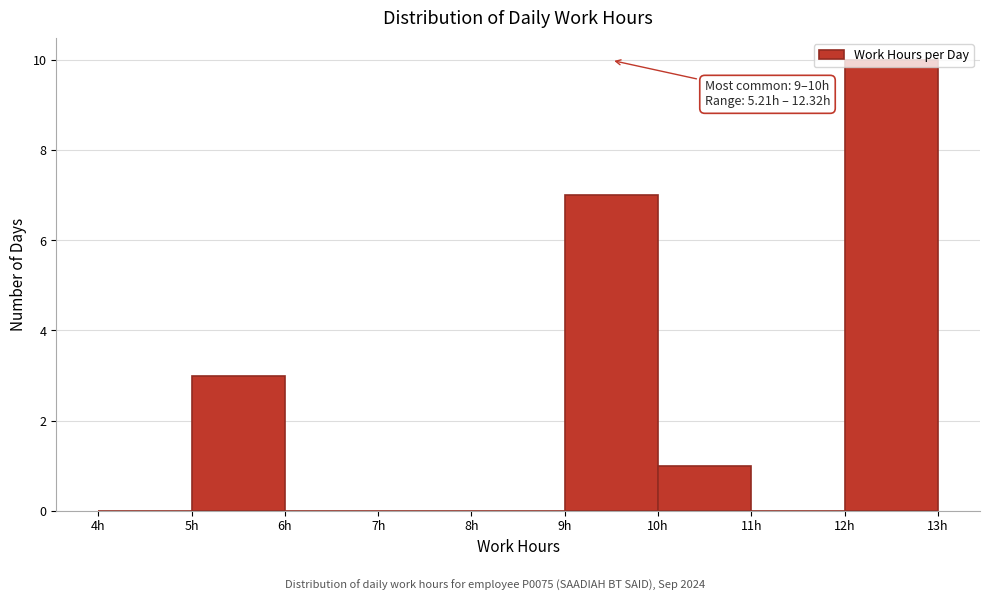

Which range on the x-axis has the tallest bar?

12 to 13